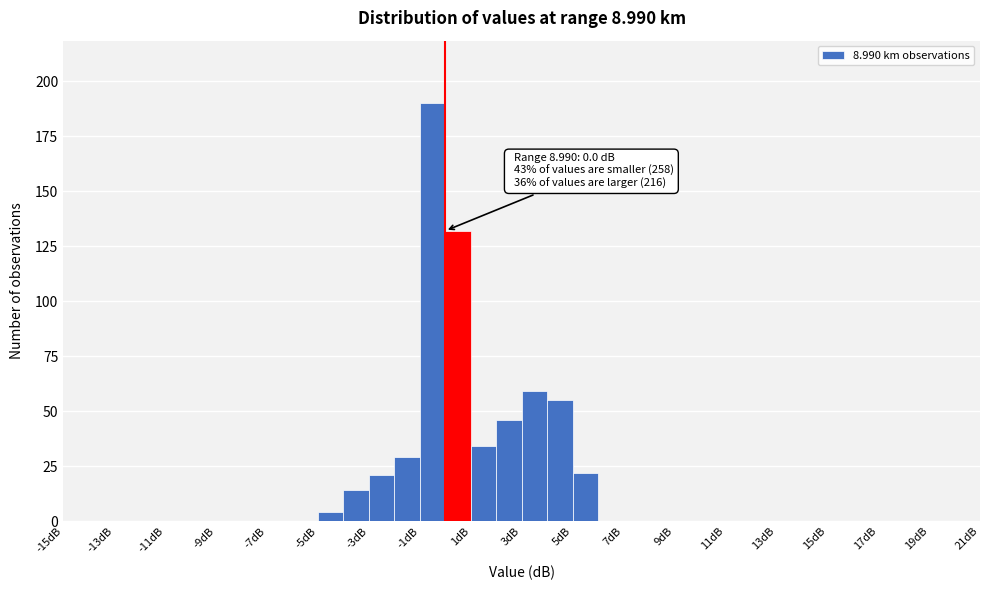

Which range on the x-axis has the tallest bar?

-1 to 0